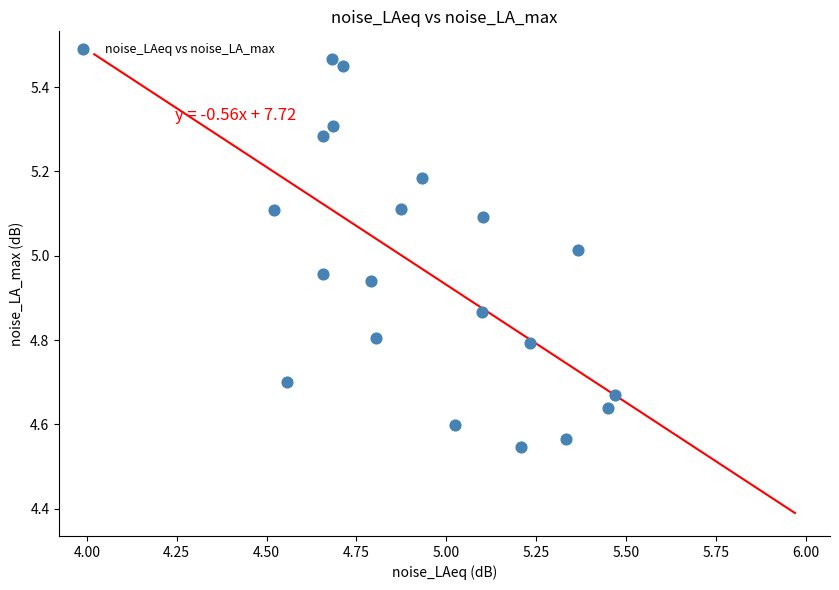

What is the range of Y values (max minus min)?

0.9